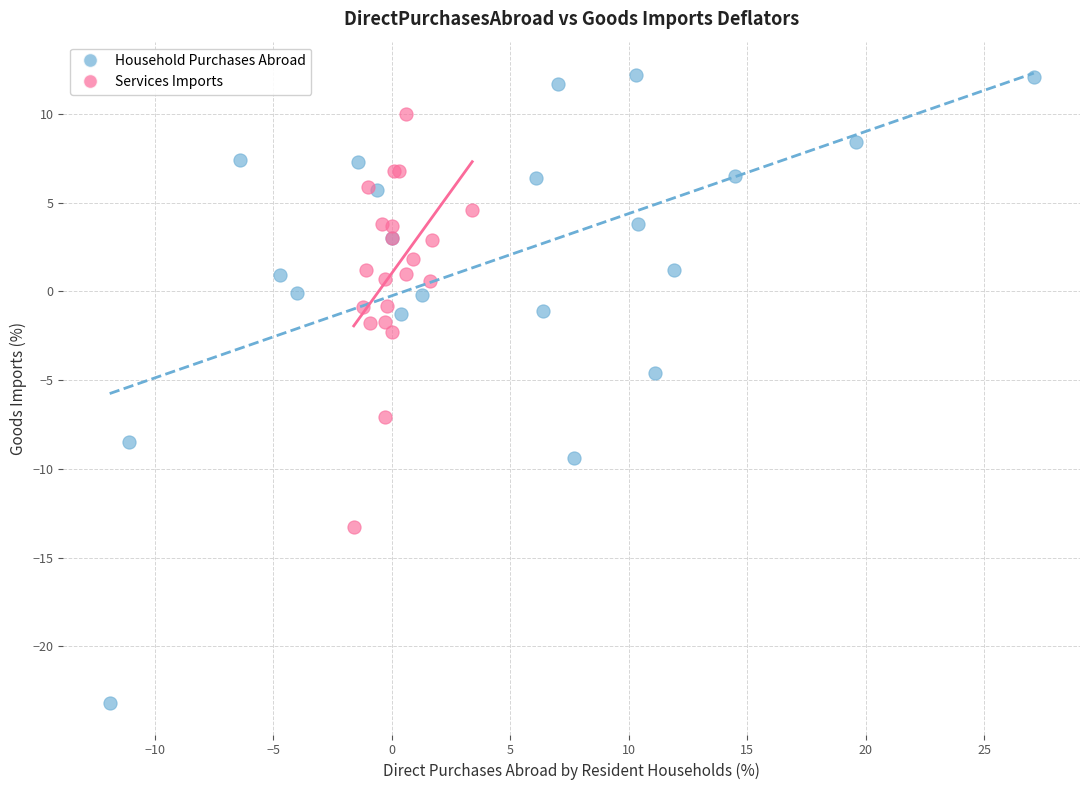

Which series reaches the minimum Y coordinate?

Household Purchases Abroad